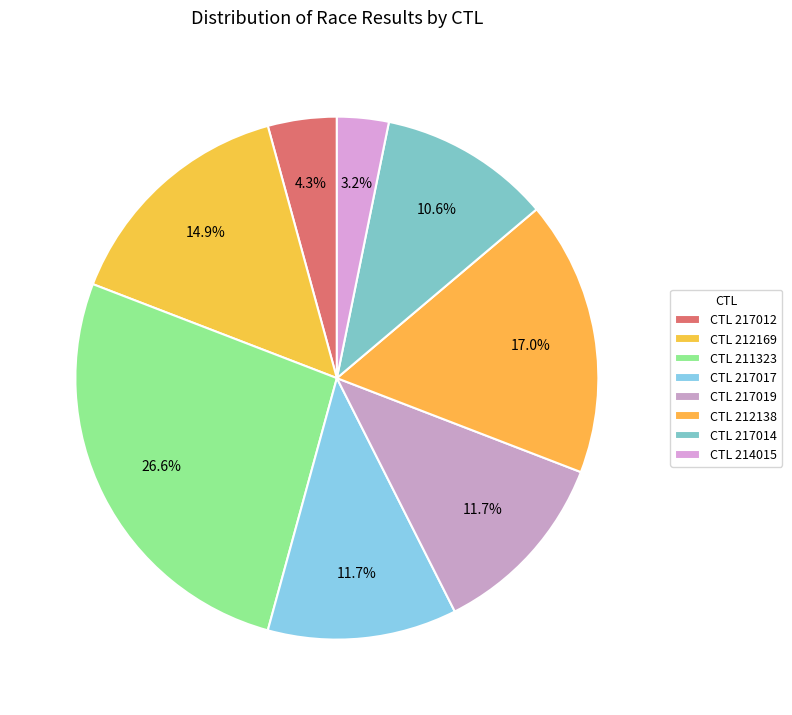

How many slices are in this pie chart?

8